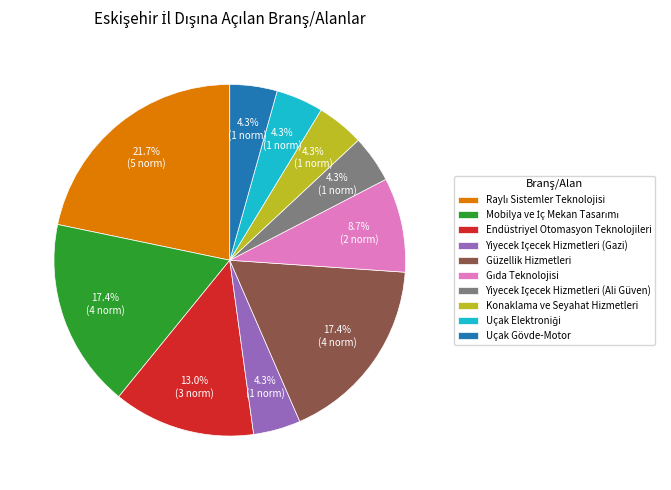

What percentage is NOT represented by Uçak Gövde-Motor?

95.7%